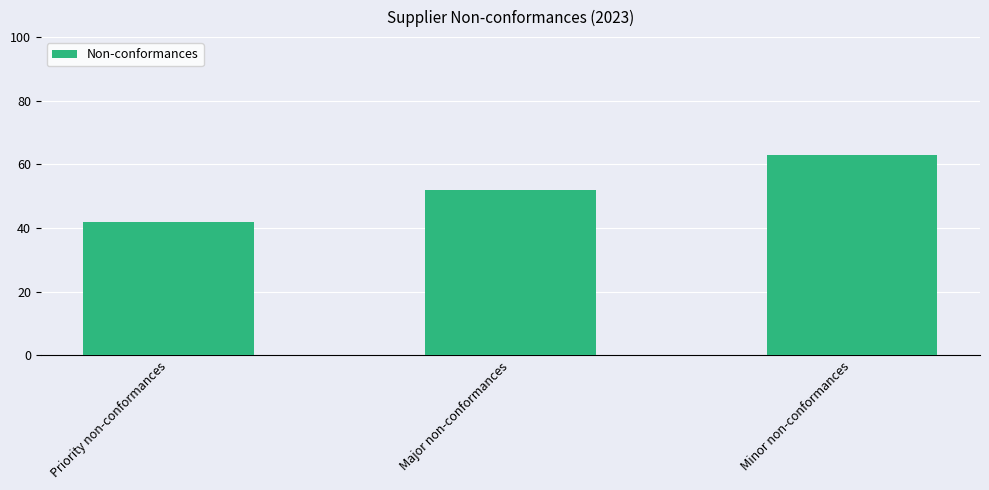

Is it true that the value at Major non-conformances is 52?

True